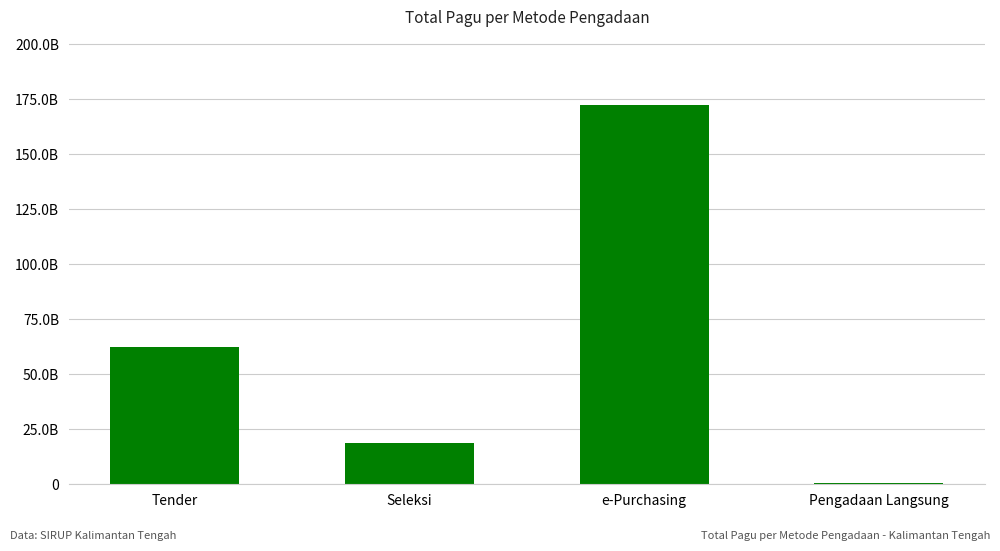

Rank the categories by value from lowest to highest.

Pengadaan Langsung, Seleksi, Tender, e-Purchasing